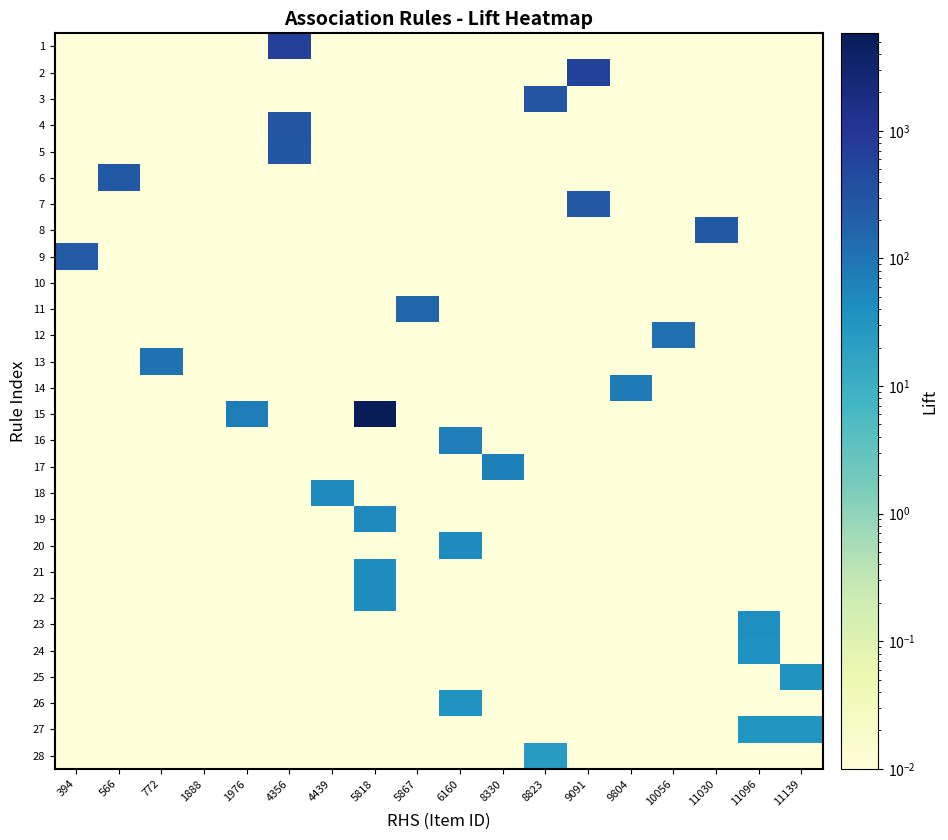

At which category is the sum across all series the highest?

5818